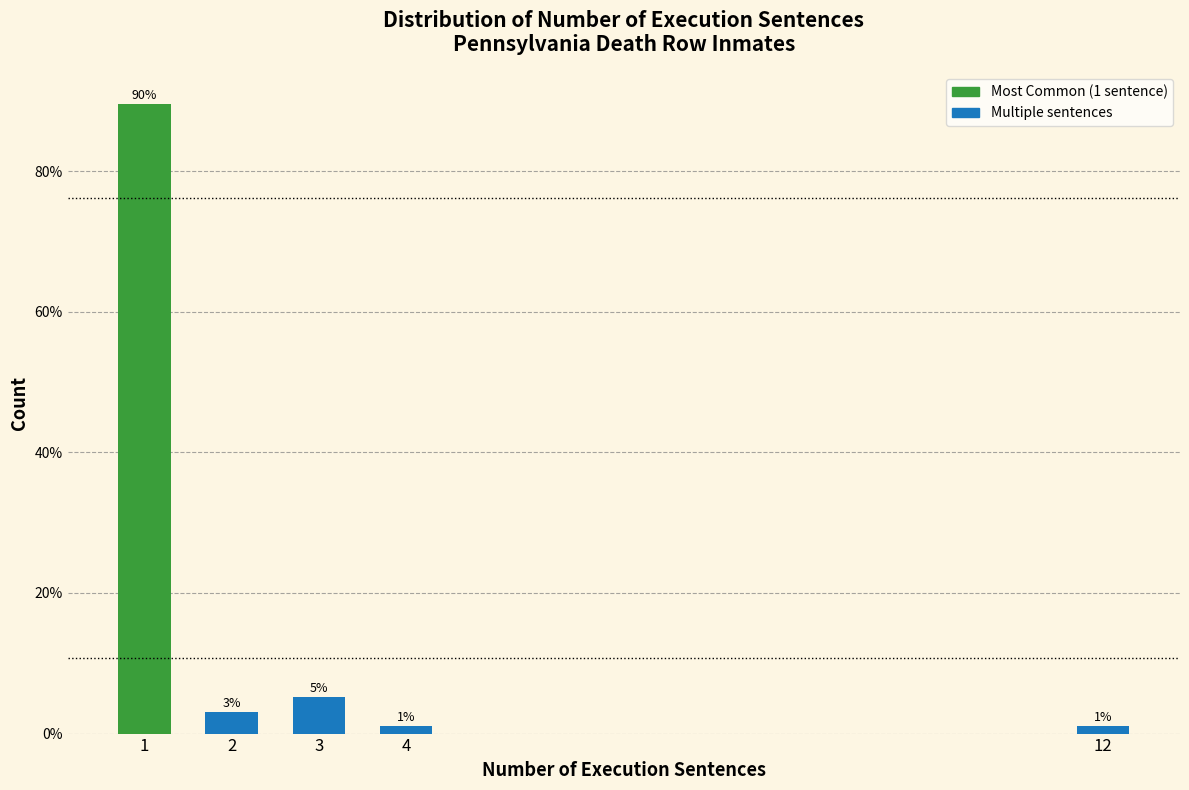

Where is the data nearest to the value 45?

3